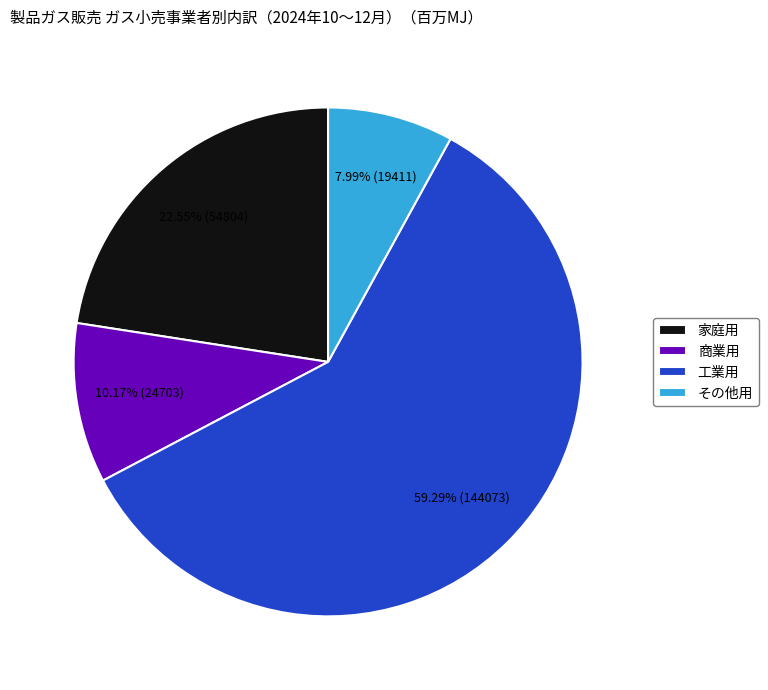

To the nearest percent, what portion does 商業用 represent?

10%